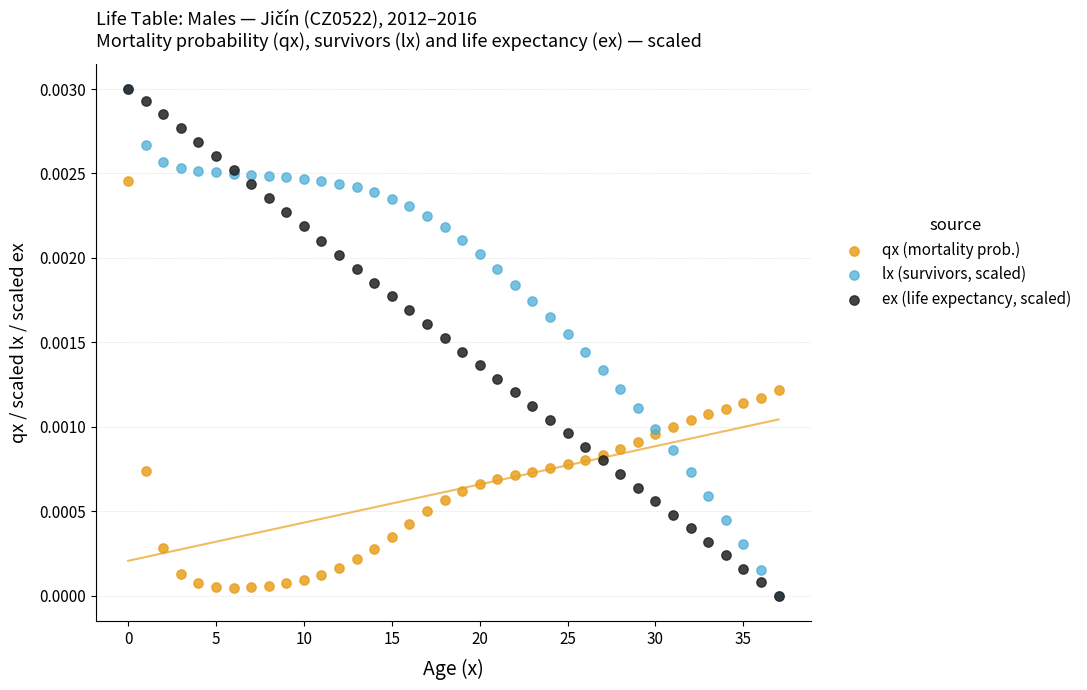

What are all the series names shown in the legend?

qx (mortality prob.), lx (survivors, scaled), ex (life expectancy, scaled)